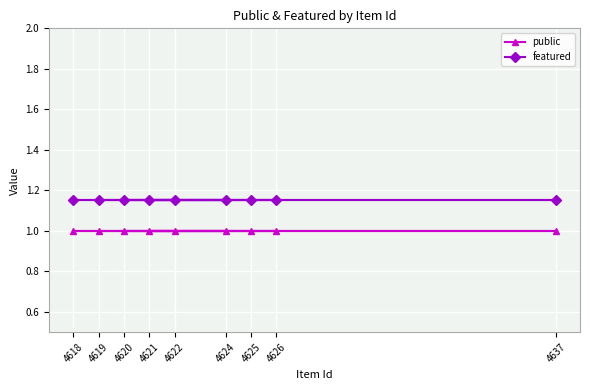

Reading left to right, extract all data points from this chart.

public: 4622=1.0	4620=1.0	4637=1.0	4618=1.0	4624=1.0	4621=1.0	4625=1.0	4626=1.0	4619=1.0
featured: 4622=1.1	4620=1.1	4637=1.1	4618=1.1	4624=1.1	4621=1.1	4625=1.1	4626=1.1	4619=1.1